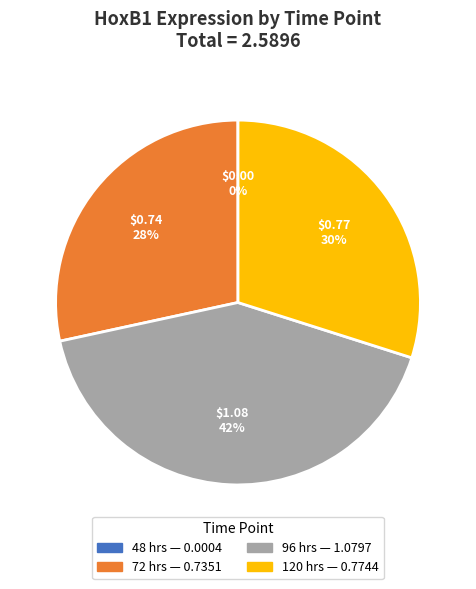

Is there a majority slice in this chart?

No